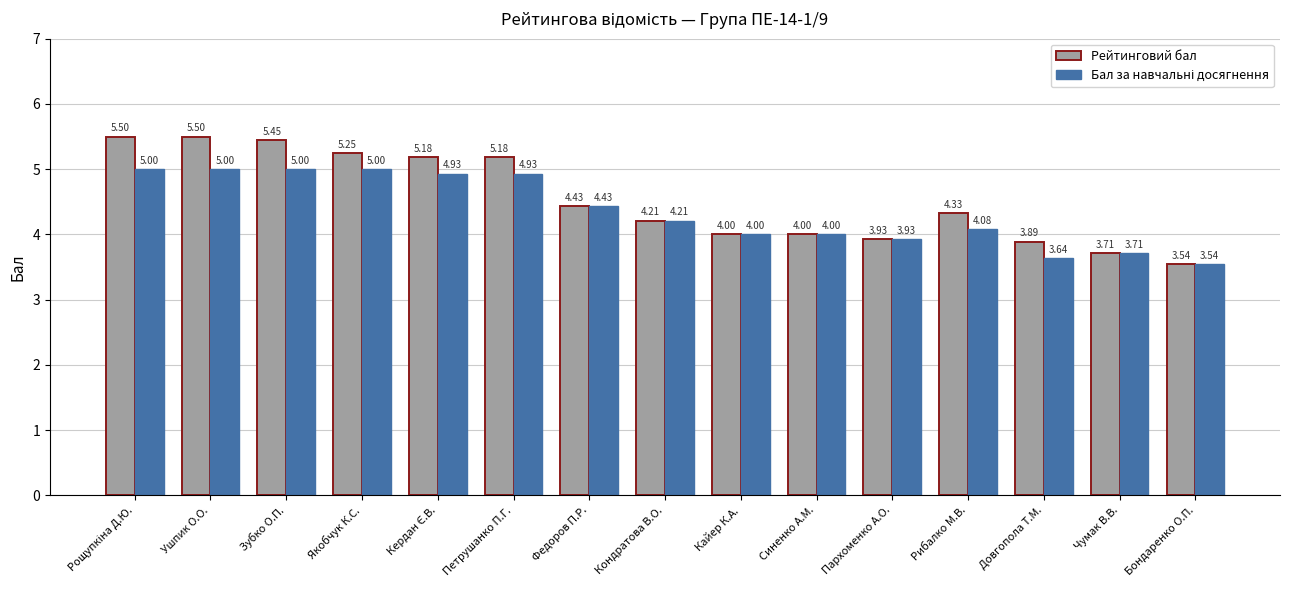

What is the difference between the maximum and second lowest values in the Рейтинговий бал series?

1.8